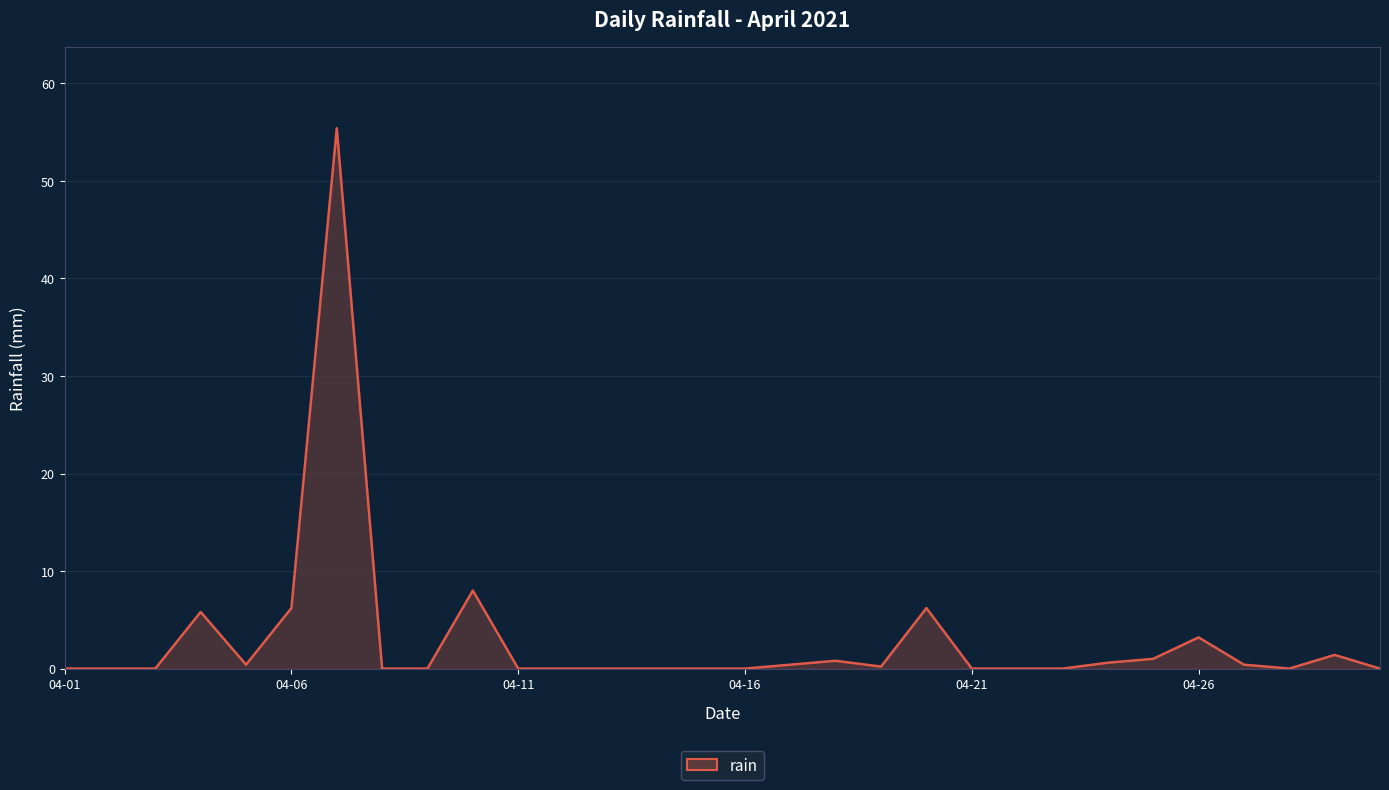

What is the maximum value shown in the chart?

55.4